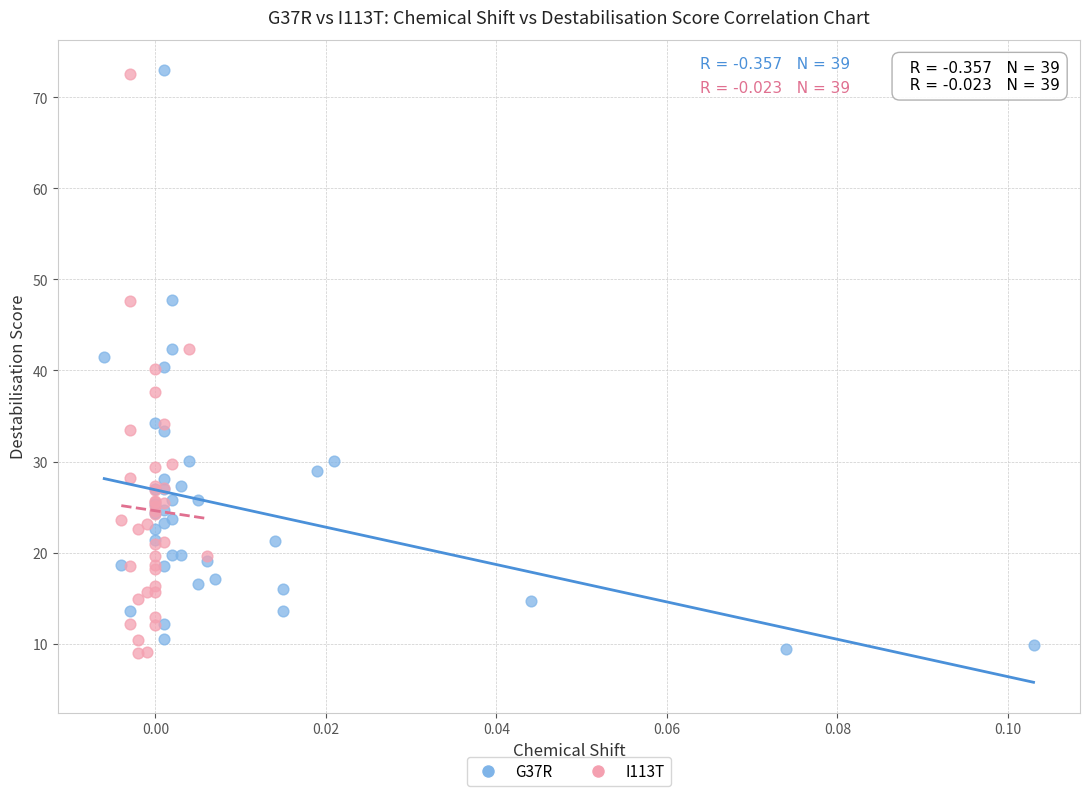

What are all the series names shown in the legend?

G37R, I113T